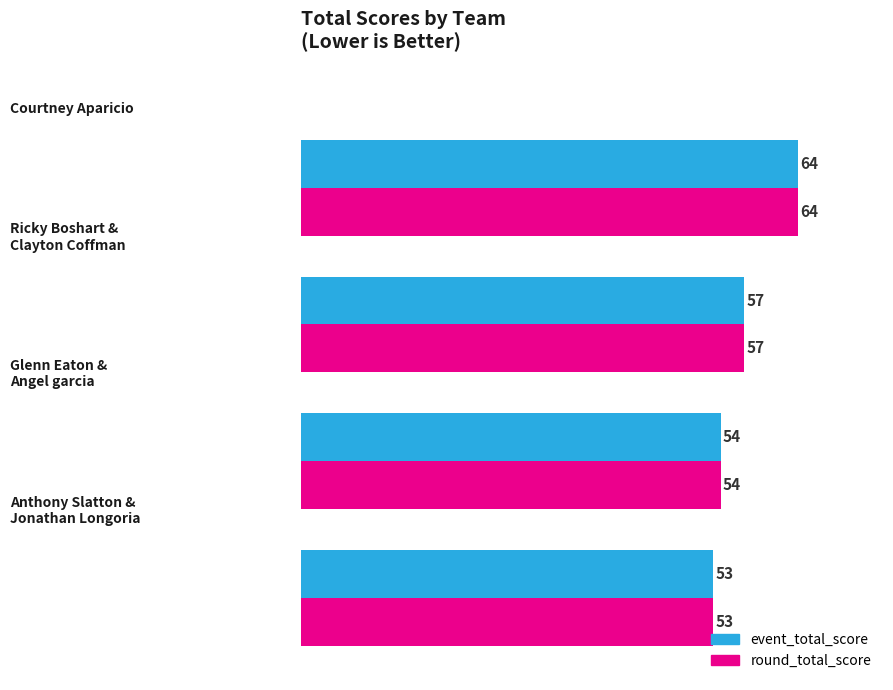

What is the difference between the second highest and second lowest values in the round_total_score series?

3